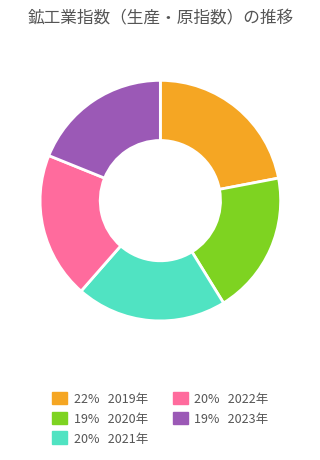

True or false: 19% 2020年 accounts for 24% of the total.

False